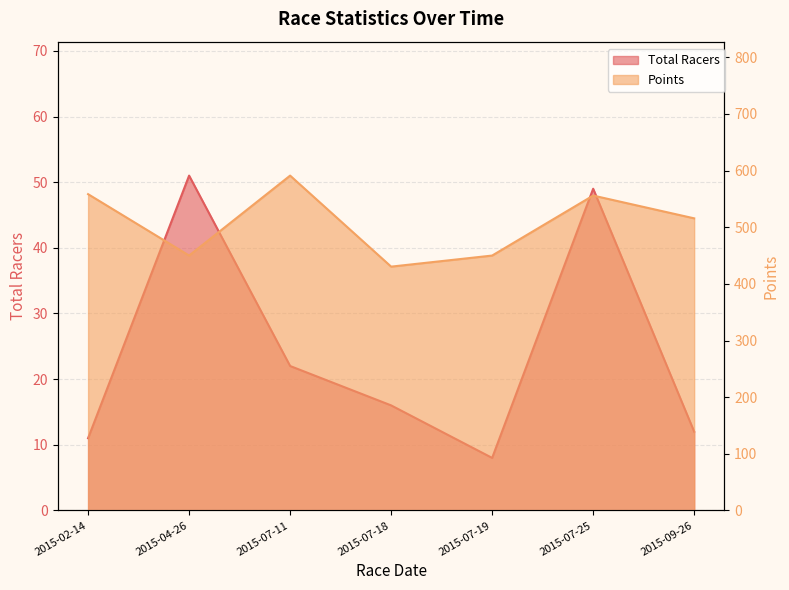

What is the label of the 6th point from the right?

2015-04-26